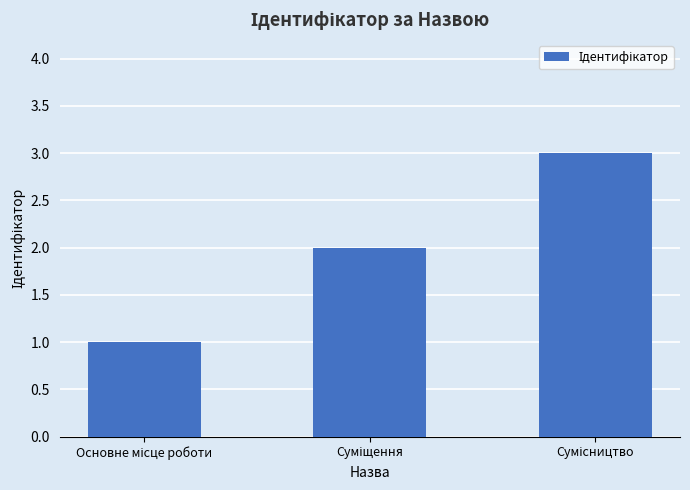

What is the maximum value shown in the chart?

3